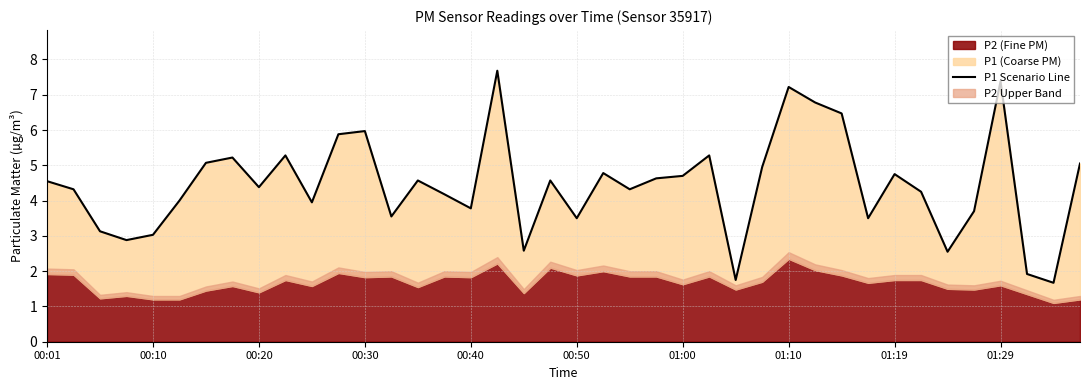

Reading right to left, transcribe all the data shown in this chart.

5.0	1.7	1.9	7.4	3.7	2.5	4.2	4.8	3.5	6.5	6.8	7.2	5.0	1.8	5.3	4.7	4.6	4.3	4.8	3.5	4.6	2.6	7.7	3.8	4.2	4.6	3.5	6.0	5.9	4.0	5.3	4.4	5.2	5.1	4.0	3.0	2.9	3.1	4.3	4.5